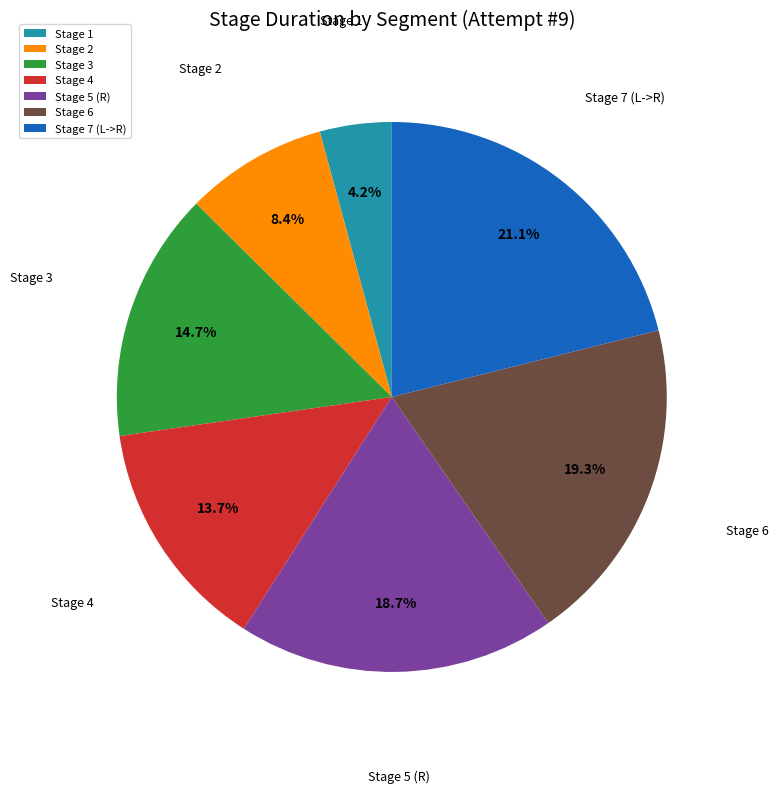

To the nearest percent, what is the combined percentage of Stage 4 and Stage 5 (R)?

32%